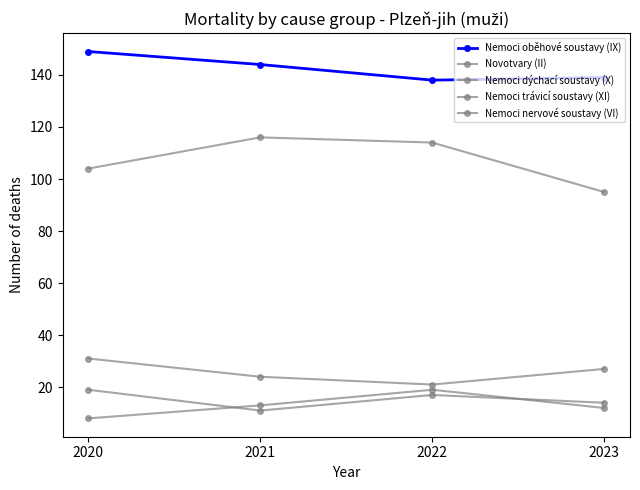

Reading right to left, what are all the values shown in this chart?

Nemoci oběhové soustavy (IX): 2023=139	2022=138	2021=144	2020=149
Novotvary (II): 2023=95	2022=114	2021=116	2020=104
Nemoci dýchací soustavy (X): 2023=27	2022=21	2021=24	2020=31
Nemoci trávicí soustavy (XI): 2023=12	2022=19	2021=13	2020=8
Nemoci nervové soustavy (VI): 2023=14	2022=17	2021=11	2020=19